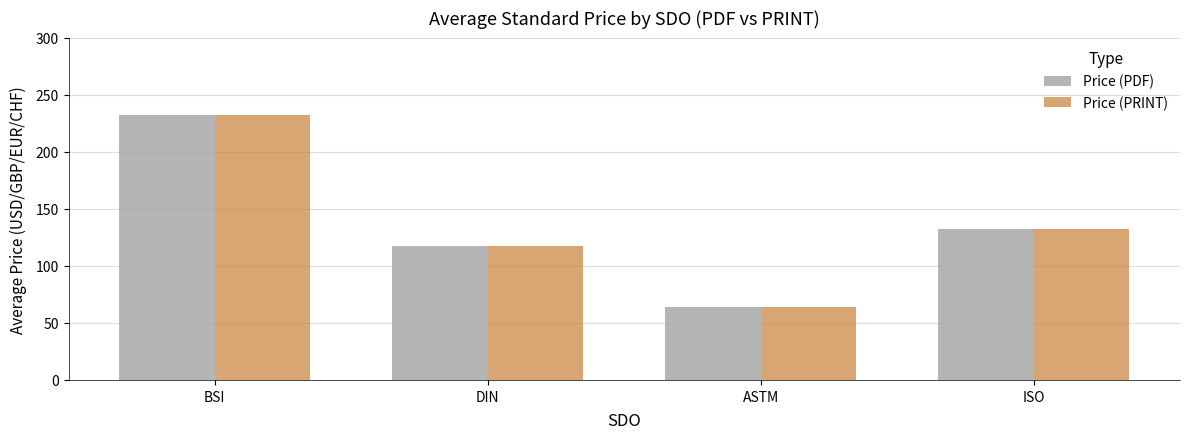

What is the average value of the Price (PDF) series?

136.4